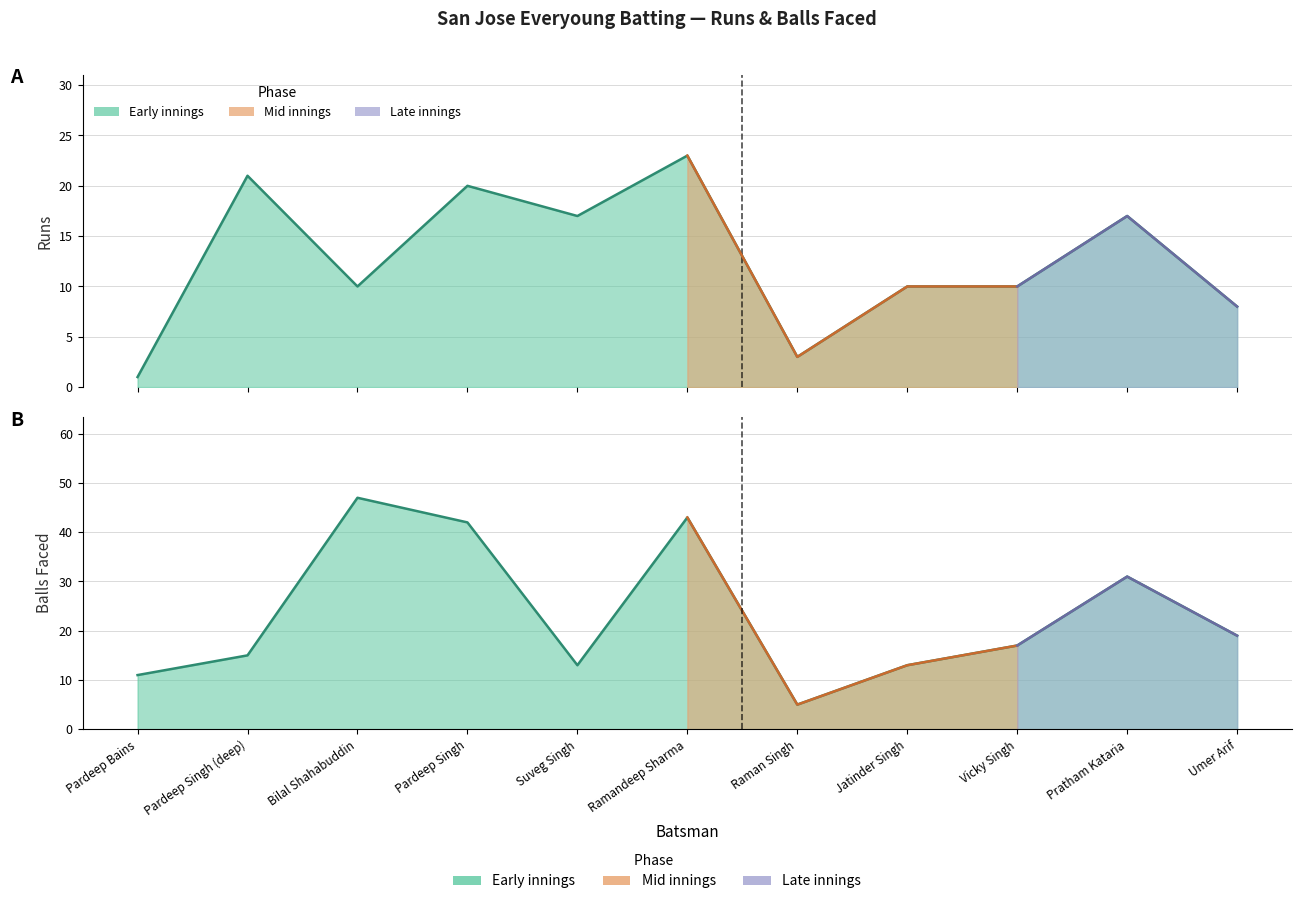

What is the smallest value displayed?

1